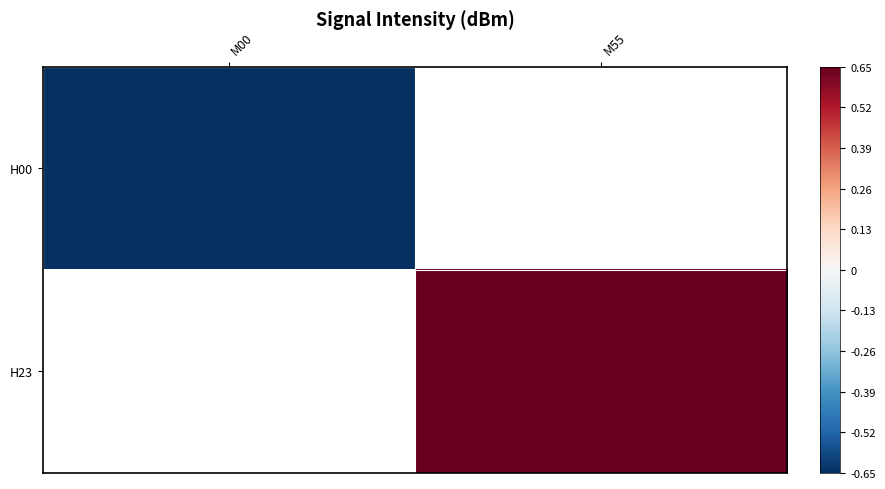

Is the value of H23 at M00 greater than the value of H00 at M00?

No